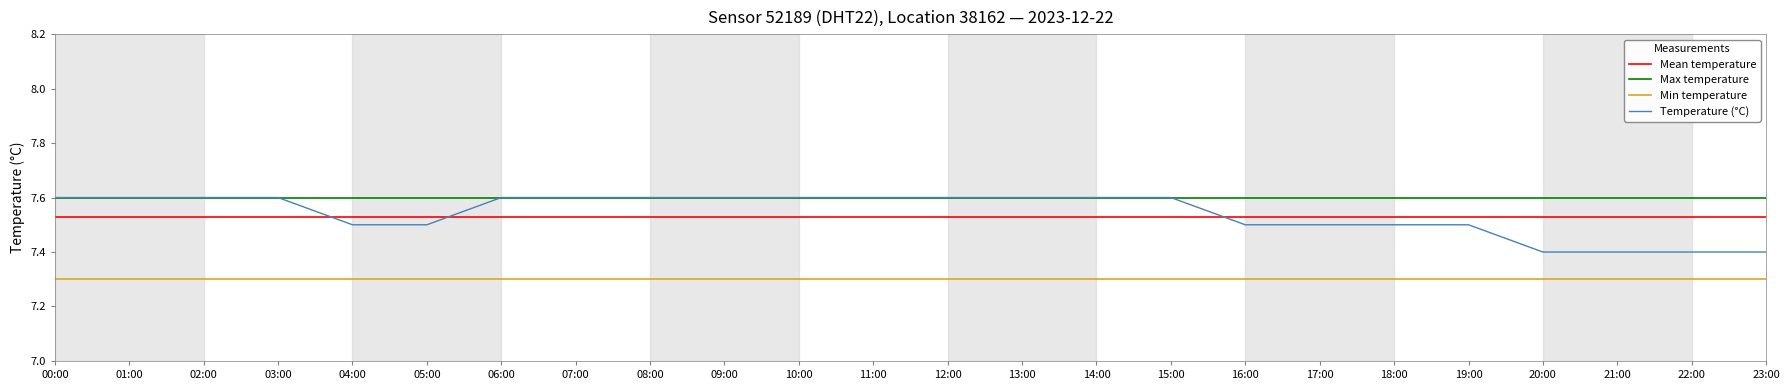

The value at 06:00 is 10.5. True or false?

False